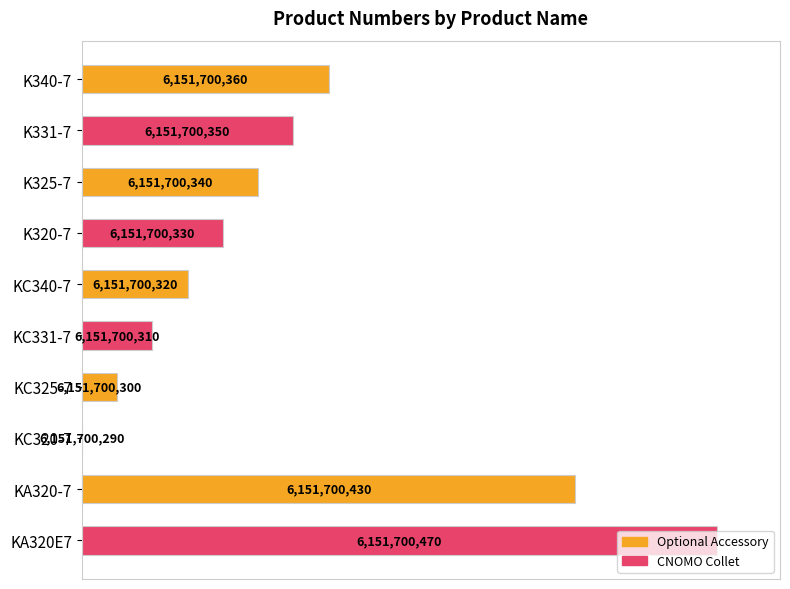

Are the bars horizontal?

Yes